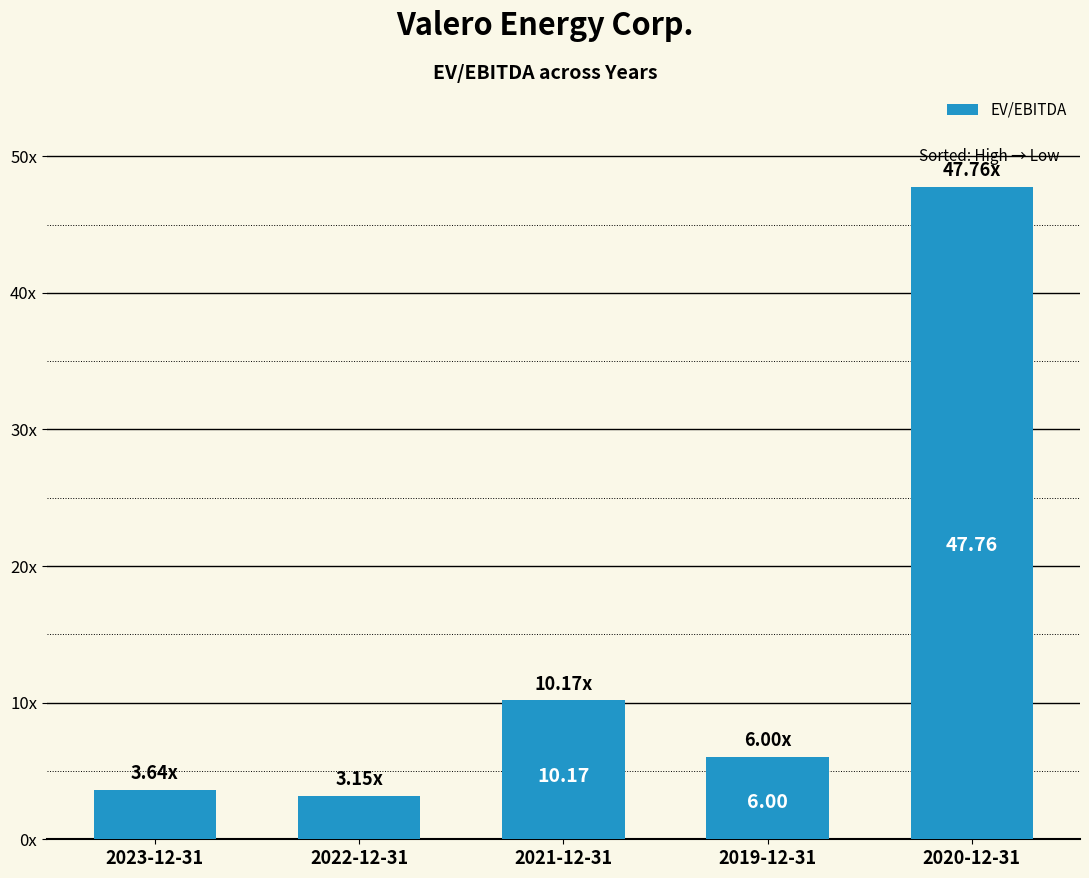

Are the bars horizontal?

No